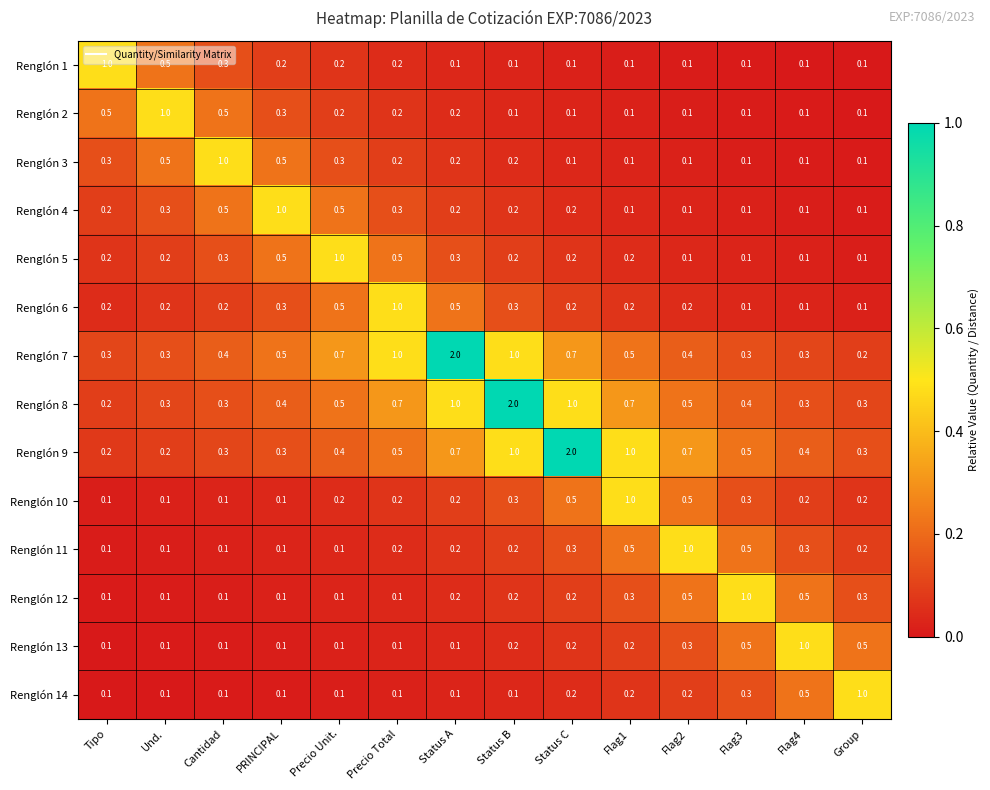

What is the approximate value of Renglón 5 at Status A?

0.3